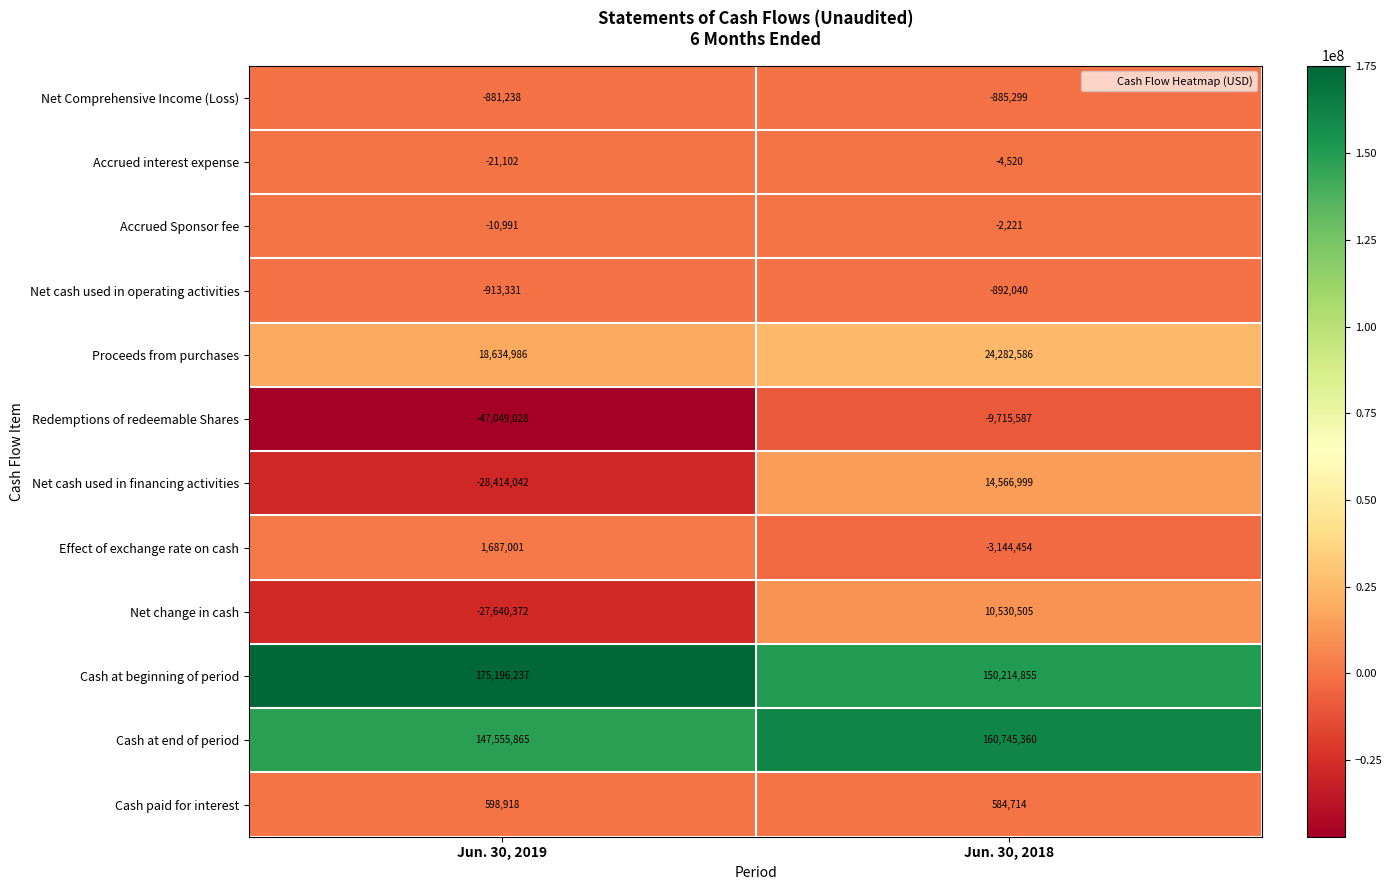

Rank the series by their maximum value, from highest to lowest.

Cash at beginning of period, Cash at end of period, Proceeds from purchases, Net cash used in financing activities, Net change in cash, Effect of exchange rate on cash, Cash paid for interest, Accrued Sponsor fee, Accrued interest expense, Net Comprehensive Income (Loss), Net cash used in operating activities, Redemptions of redeemable Shares